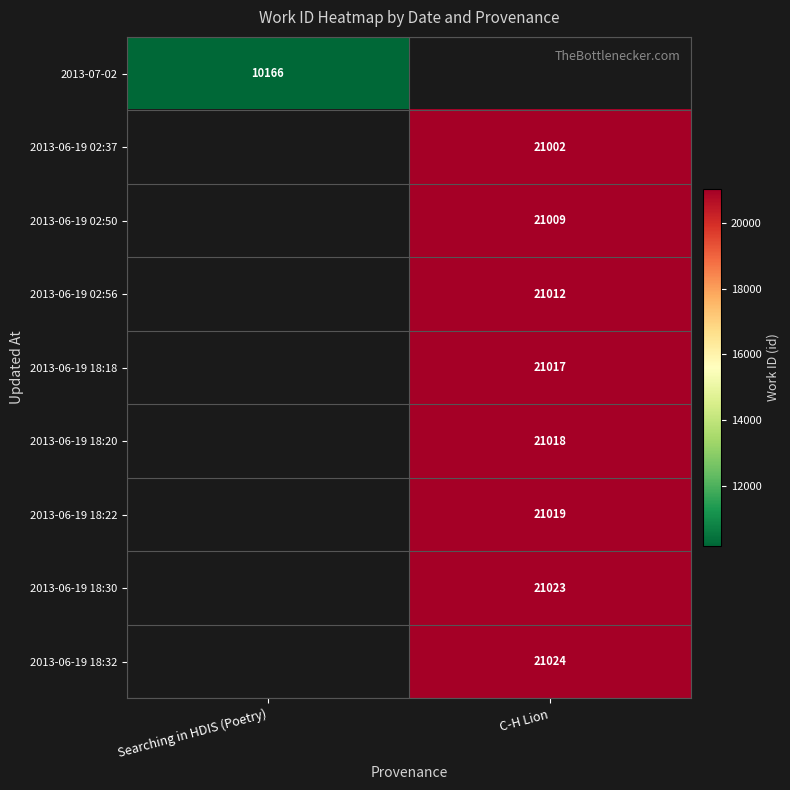

The value of 2013-06-19 18:32 at C-H Lion is 21024. True or false?

True